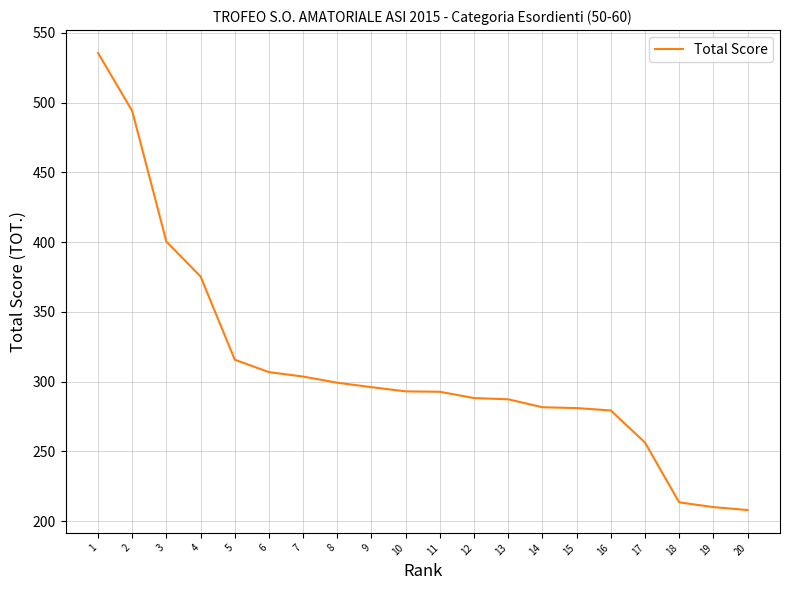

What is the maximum value shown in the chart?

535.7